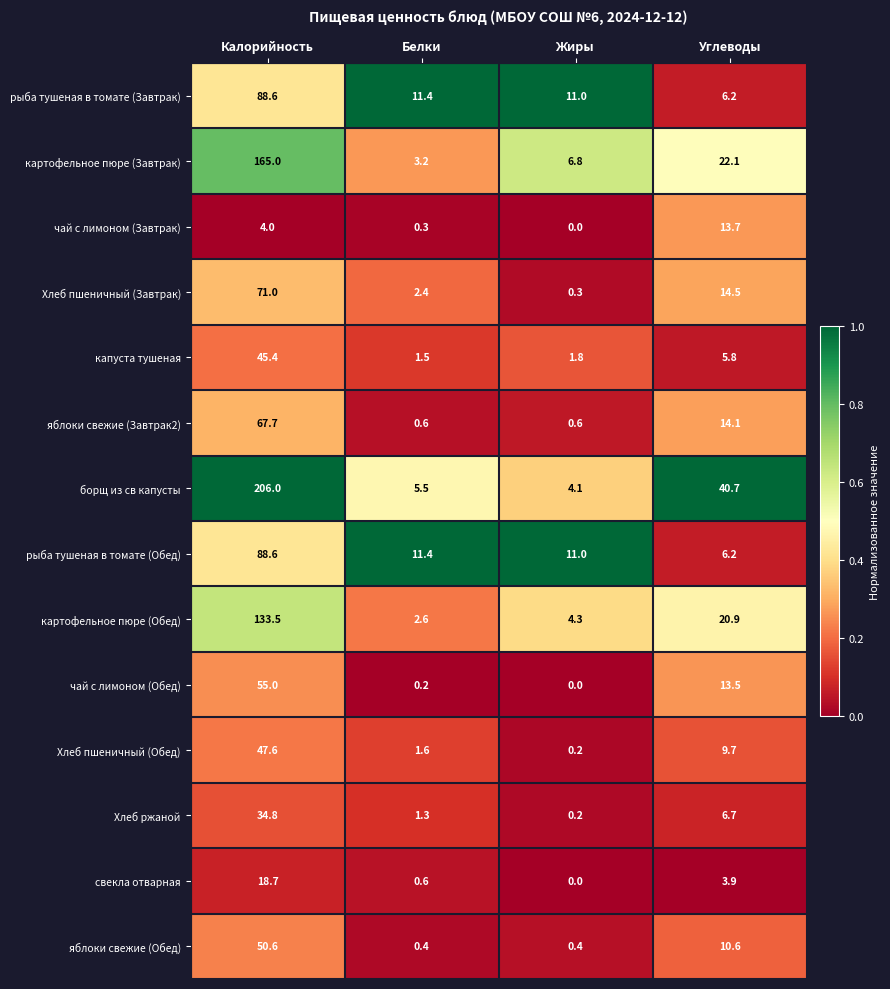

How many series are shown in this chart?

14